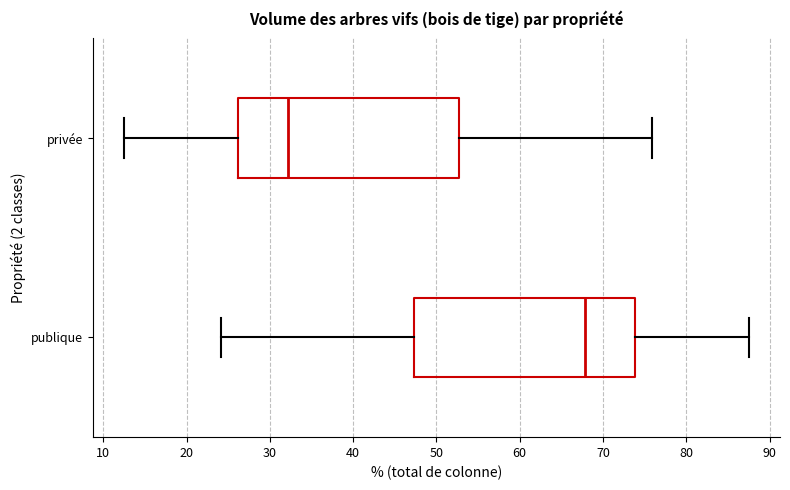

Reading bottom to top, transcribe this box plot: for each box, give where its median line is, the range the box spans, and where its two whiskers end, as read against the x-axis. The values are not printed on the chart, so give them approximately, as read against the axis.

publique: median 68, box 47 to 74, whiskers 24 to 88
privée: median 32, box 26 to 53, whiskers 13 to 76